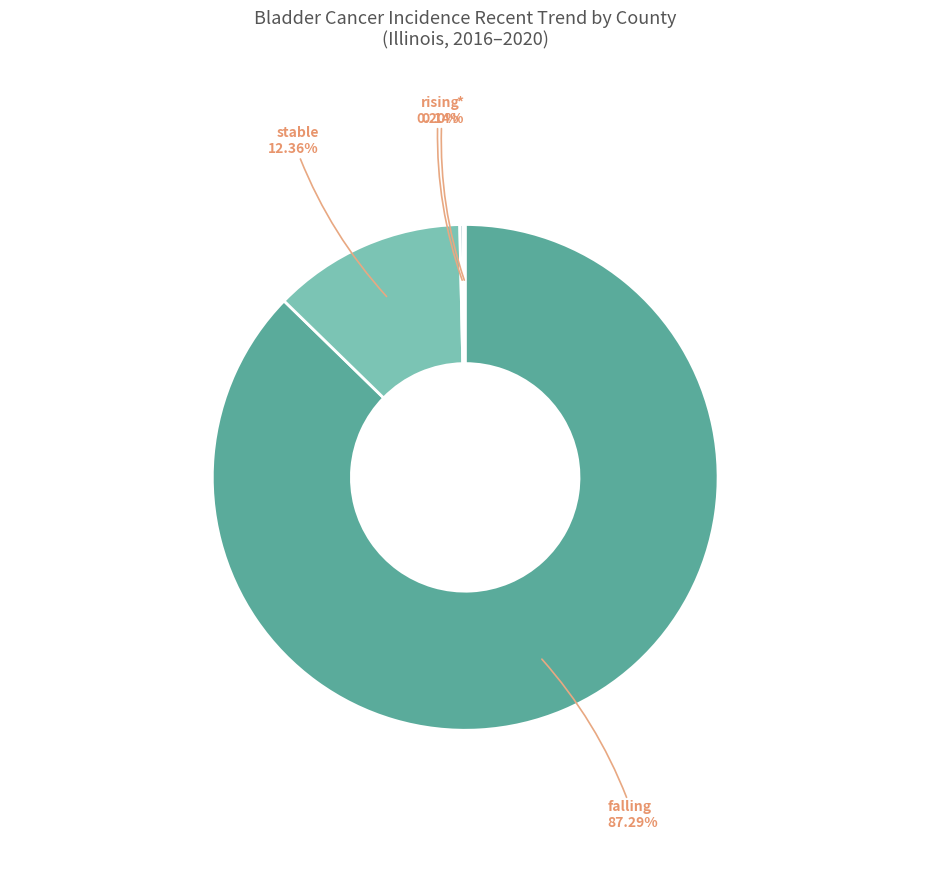

Does any single category account for the majority?

Yes